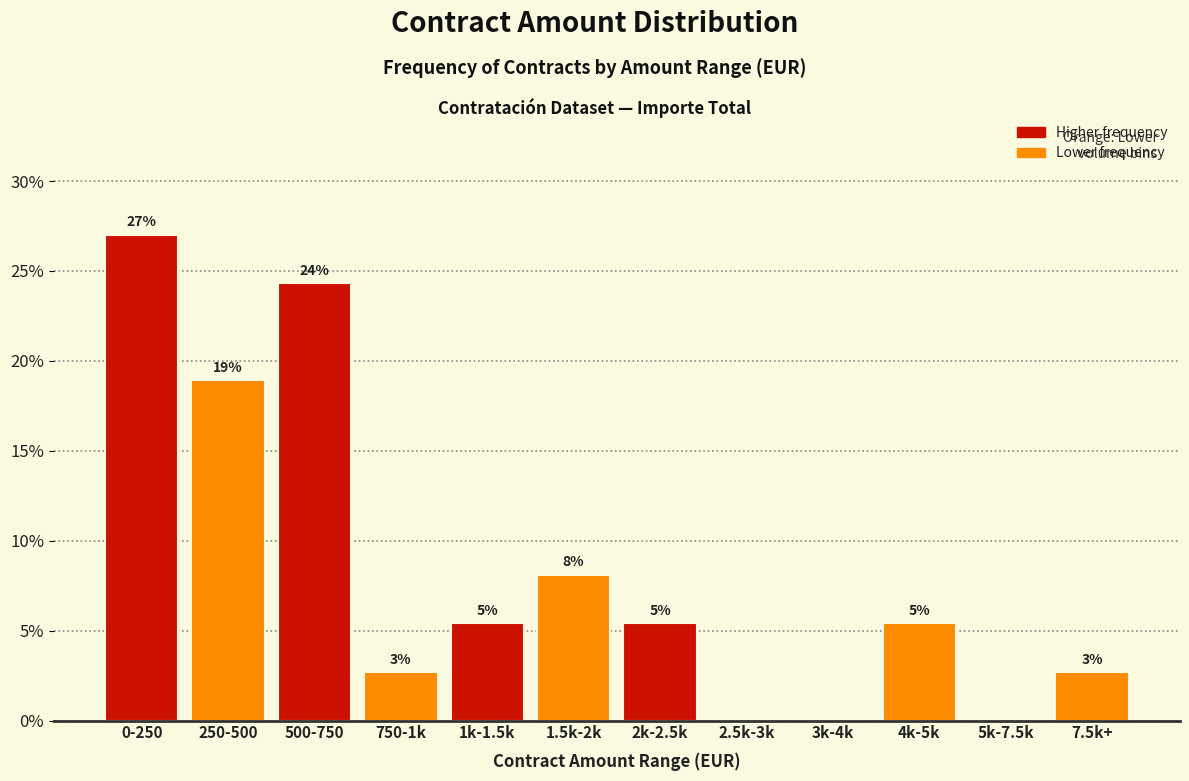

Are the bars horizontal?

No